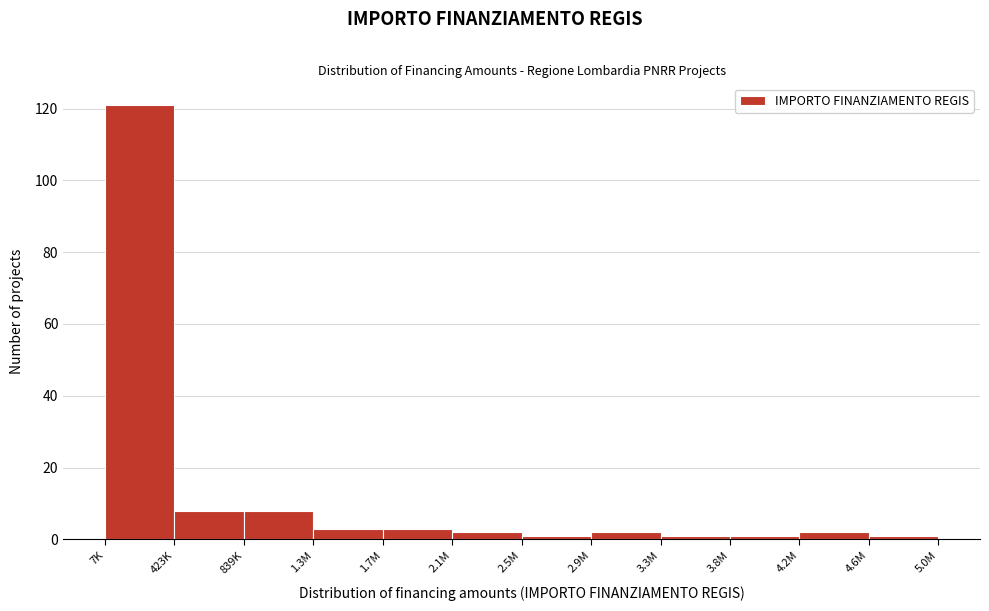

Reading right to left, transcribe all the data shown in this chart.

1	2	1	1	2	1	2	3	3	8	8	121